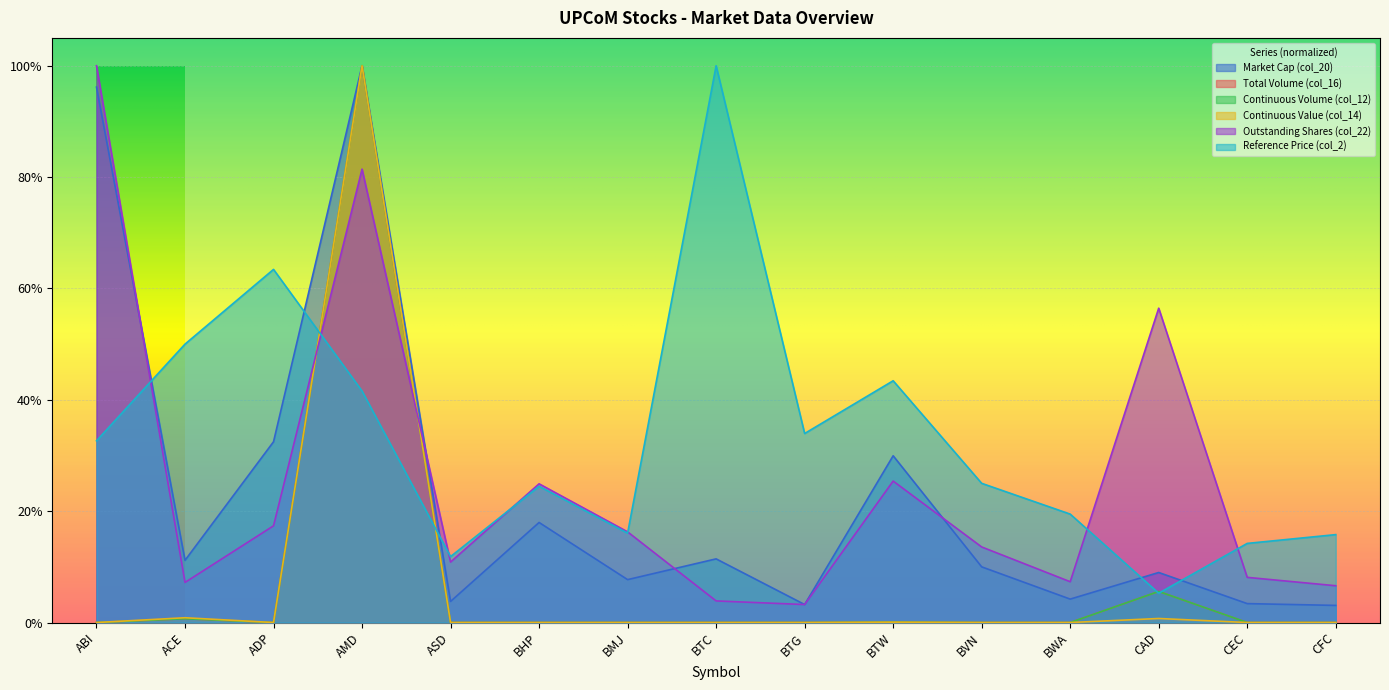

Which label corresponds to the largest value in the chart?

AMD